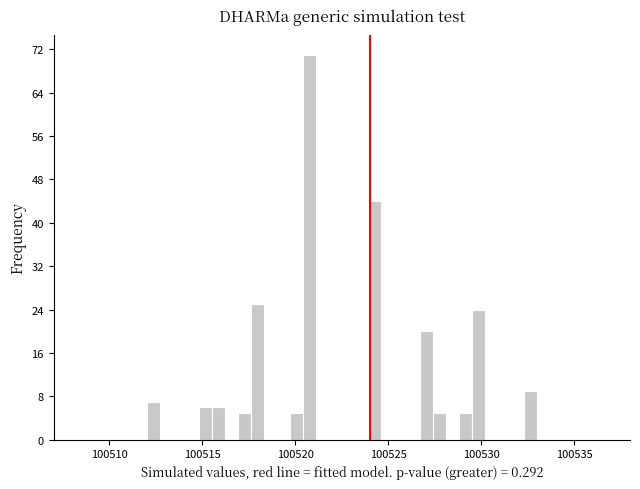

Read against the x-axis, roughly where is the centre of the tallest bar?

100521.0